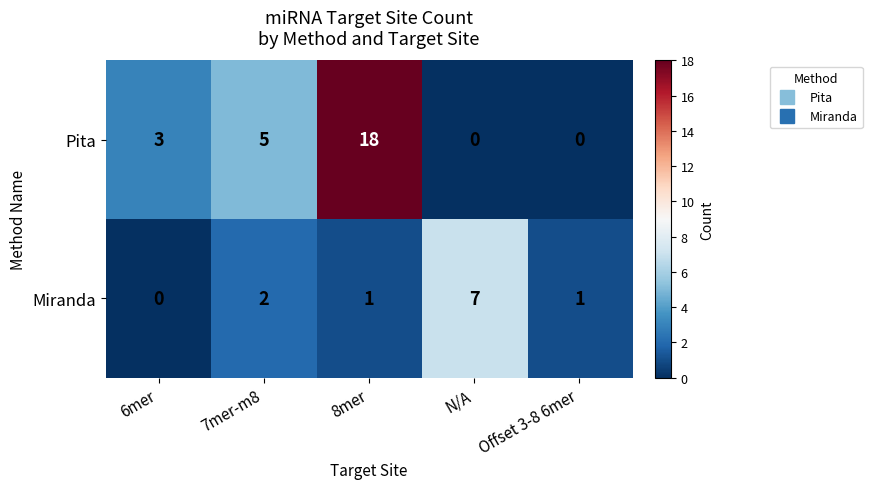

What is the difference between the maximum and minimum values in the Miranda series?

7